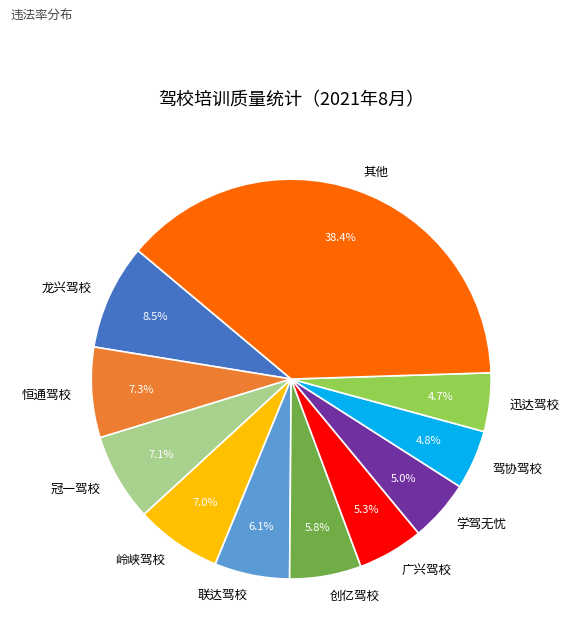

What is the largest slice in the pie chart?

其他